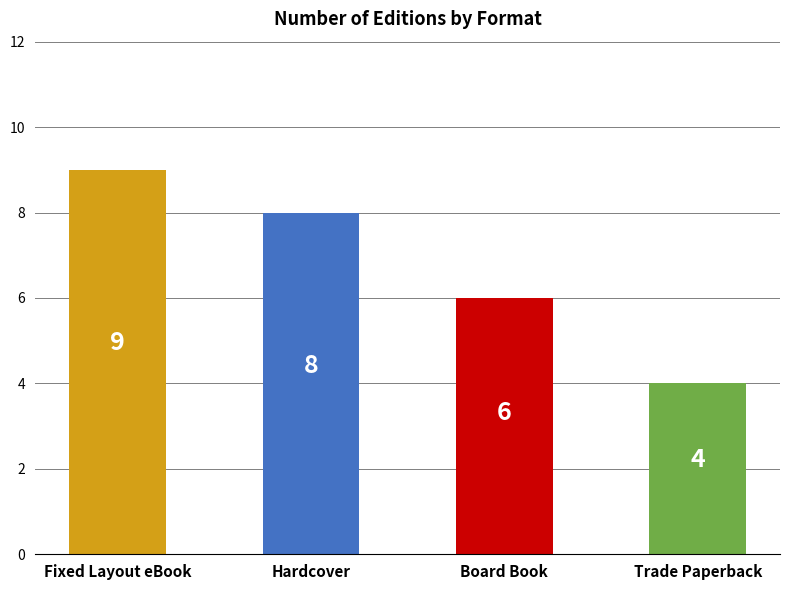

What is the label of the 2nd bar from the left?

Hardcover